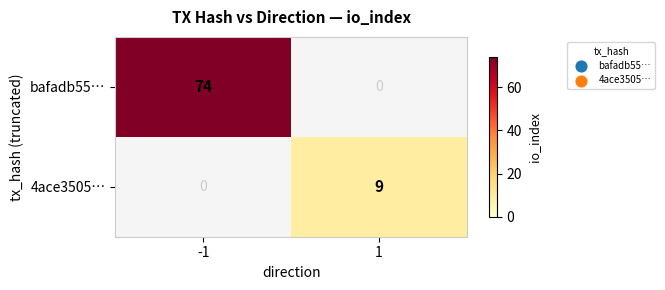

The value of 4ace3505… at 1 is 9. True or false?

True